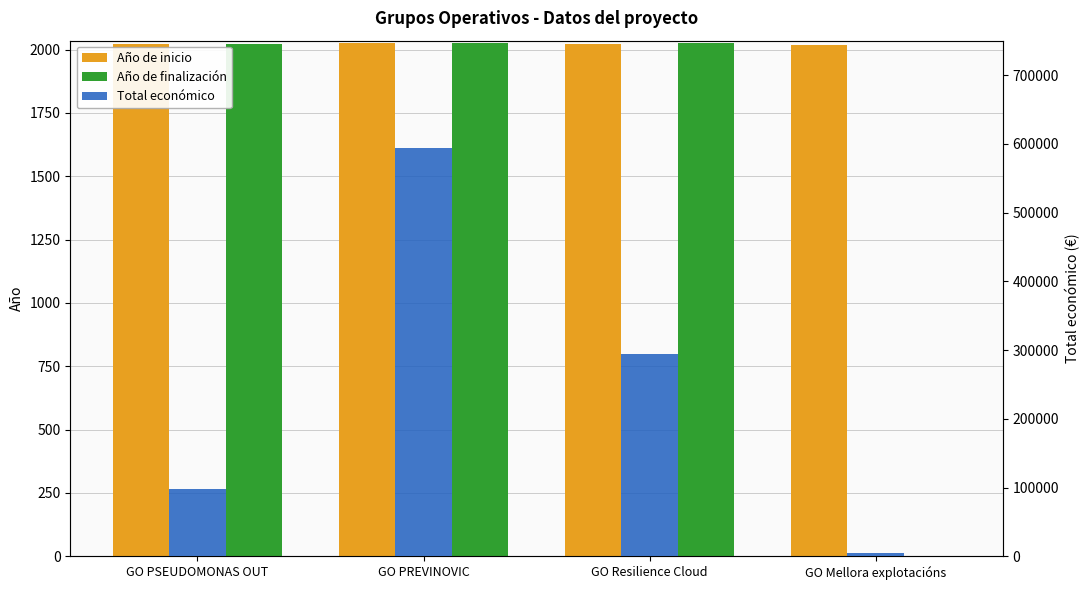

What is the label of the 4th bar from the right?

GO PSEUDOMONAS OUT